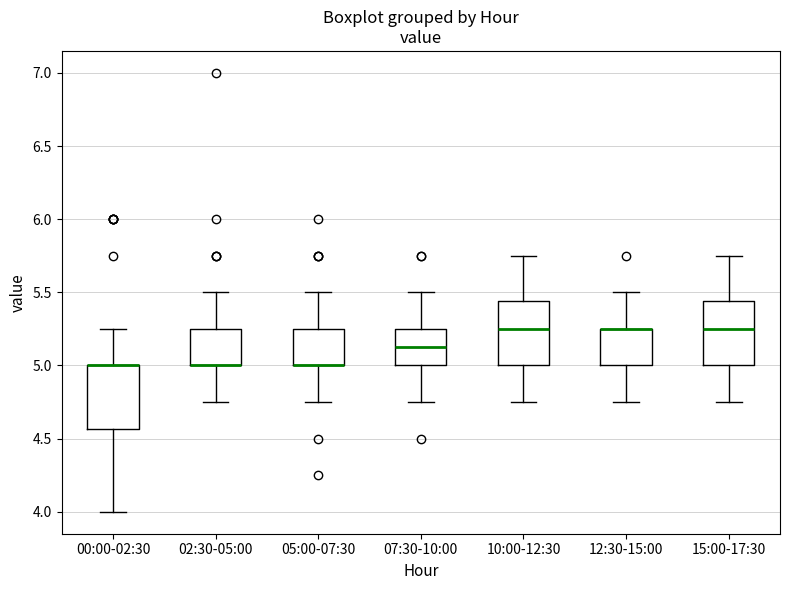

Where does the lower whisker of the box for 15:00-17:30 end on the y-axis? The values are not printed on the chart, so give them approximately, as read against the axis.

4.75